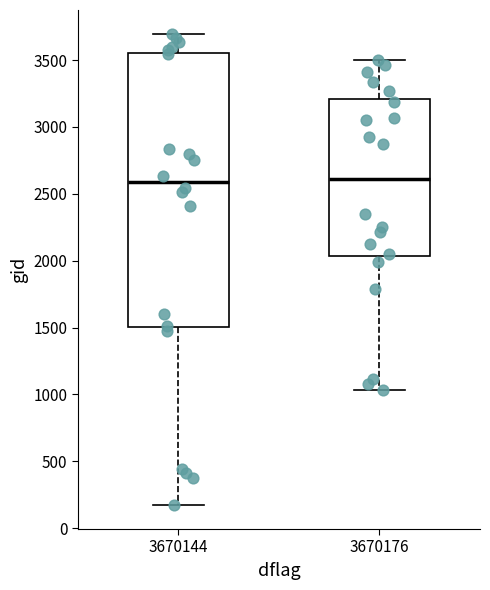

Where is the lower edge of the box at x = 3670144 on the y-axis? The values are not printed on the chart, so give them approximately, as read against the axis.

1500